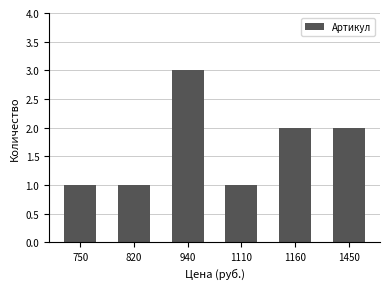

What is the greatest value displayed?

3